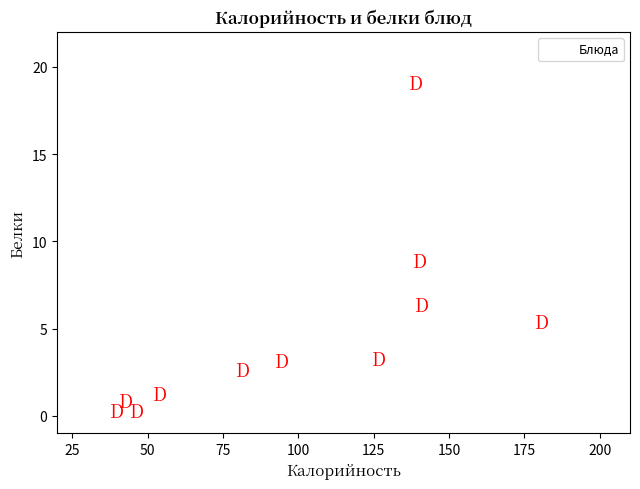

What is the average X value?

98.8